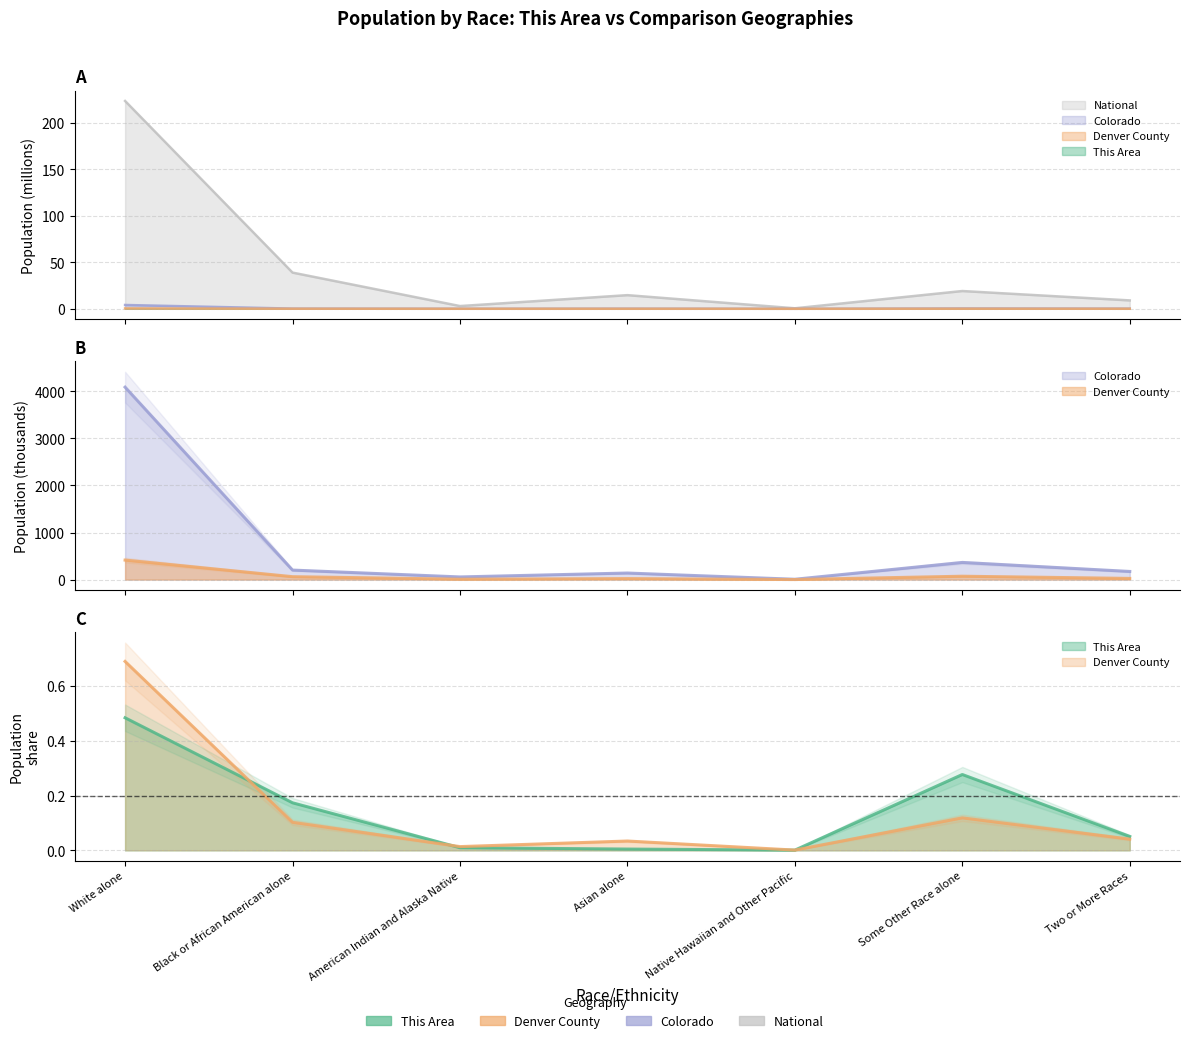

In Colorado, how many points are higher than both neighbors (excluding endpoints)?

2